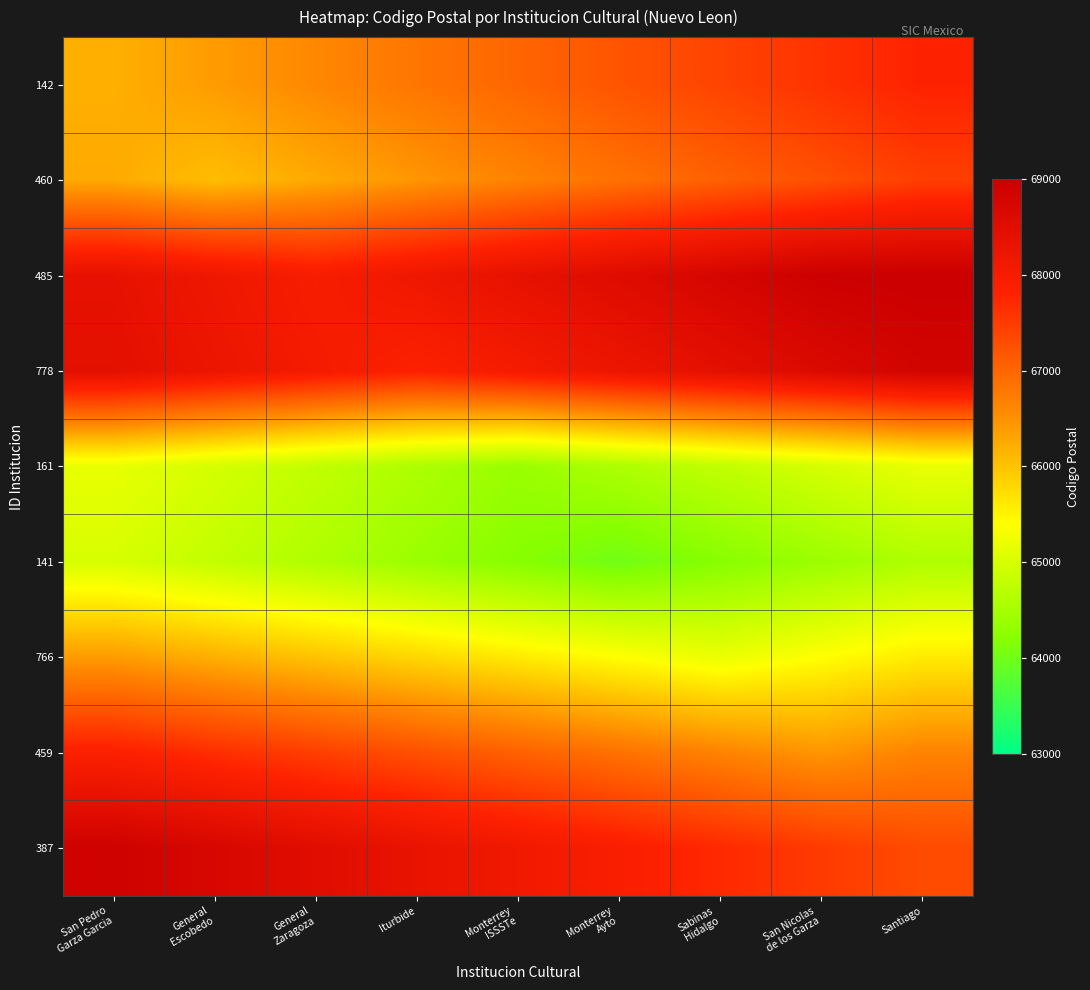

Count the number of data series in this chart.

9